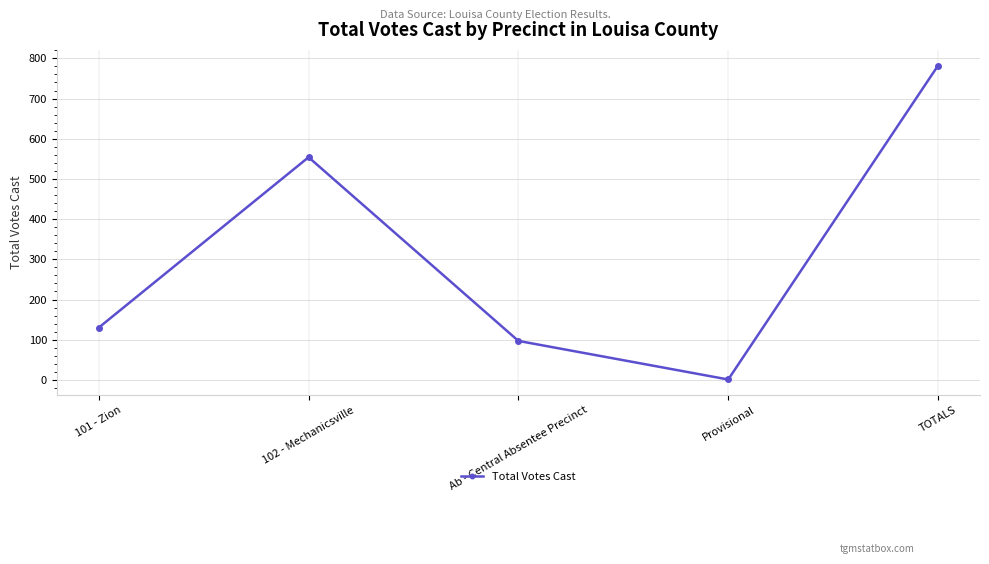

Rank the categories by value from lowest to highest.

Provisional, Ab - Central Absentee Precinct, 101 - Zion, 102 - Mechanicsville, TOTALS